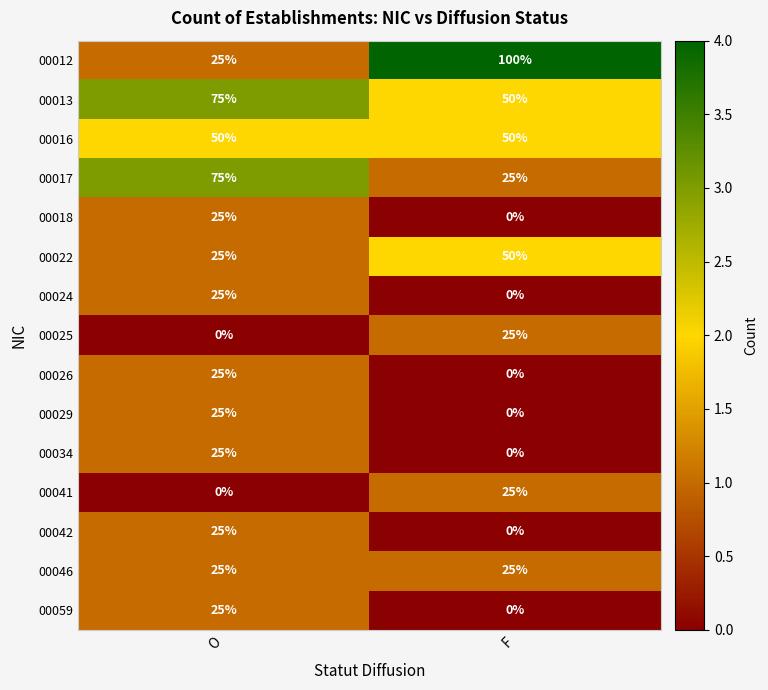

Which label corresponds to the largest value in the chart?

F